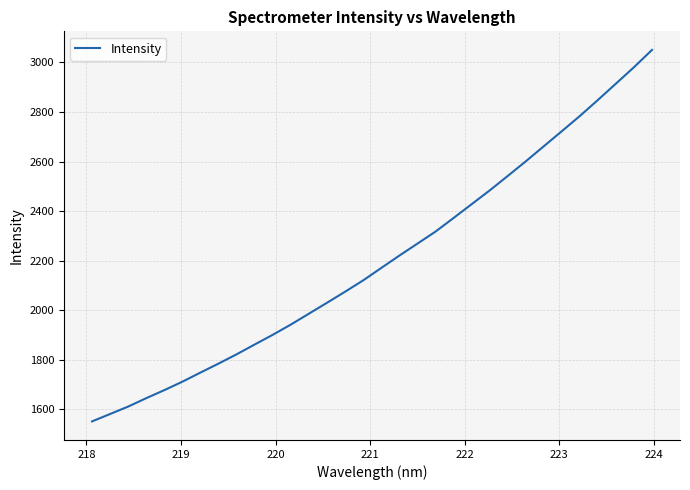

What is the difference between the maximum and minimum values?

1499.1